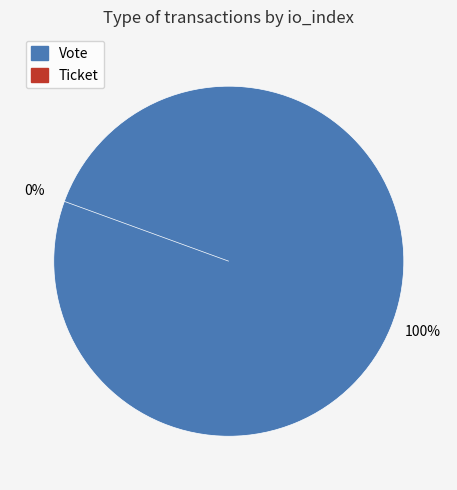

To the nearest percent, what percentage of the pie is Vote?

100%